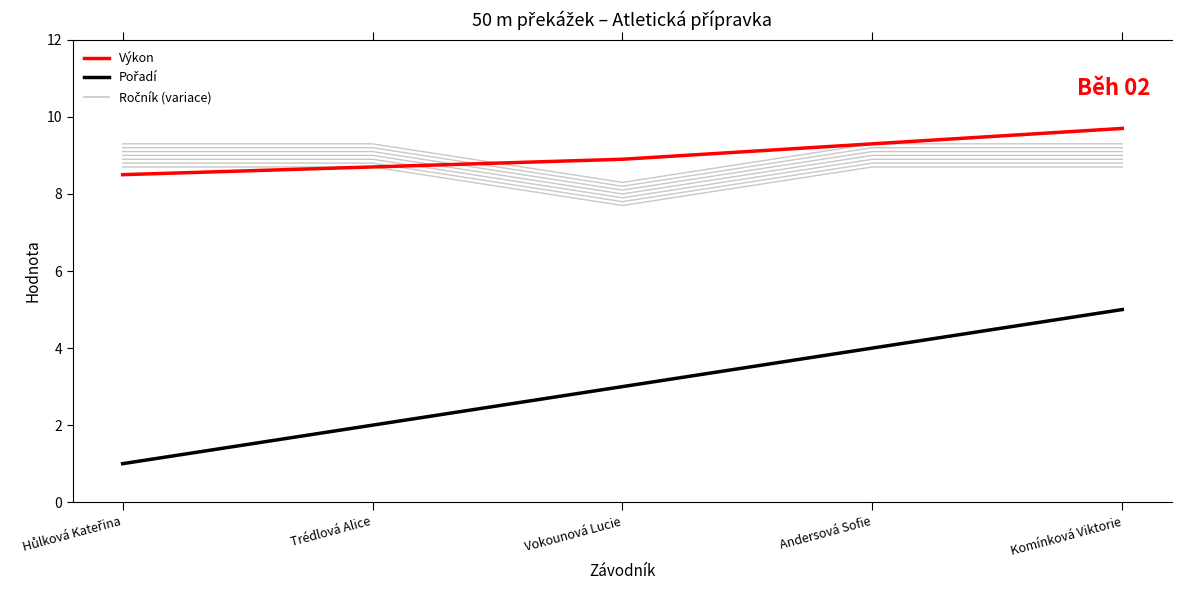

The value of Výkon at Hůlková Kateřina is 8.5. True or false?

True